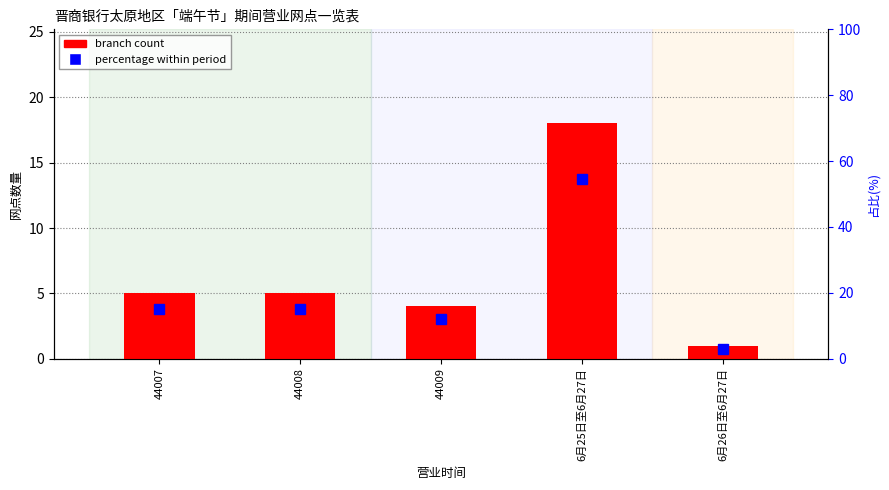

How many groups of bars are there?

5